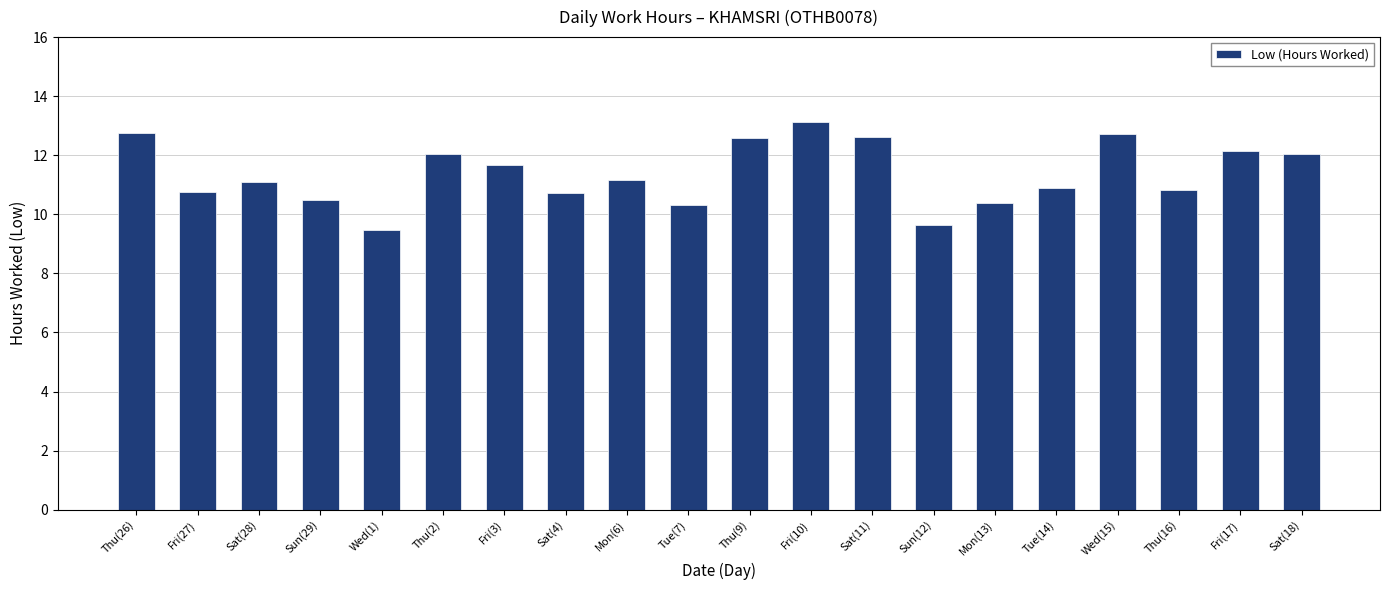

Are the bars horizontal?

No